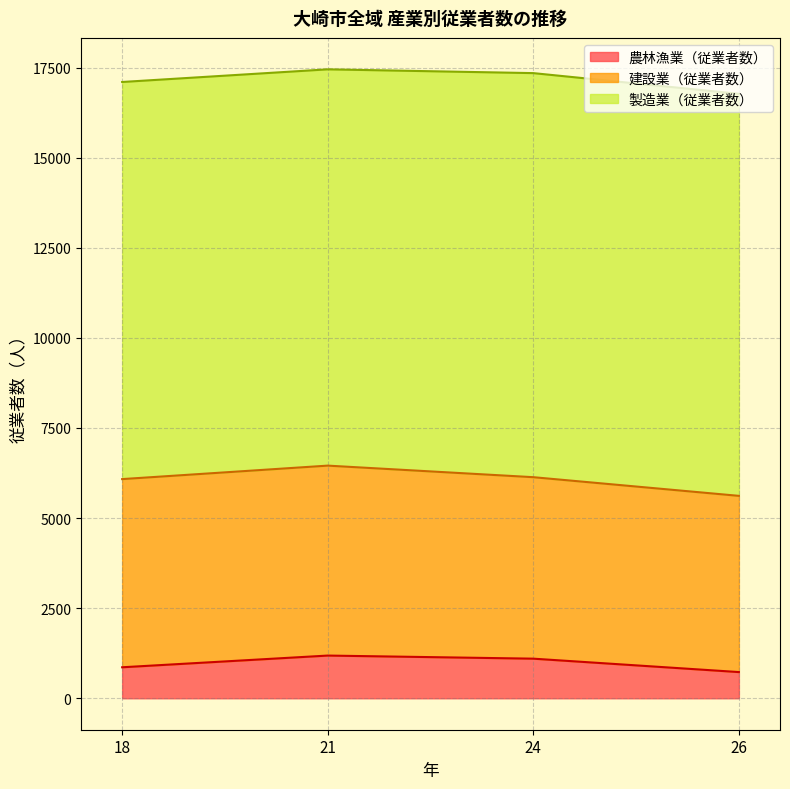

Is the value of 農林漁業（従業者数） at 26 greater than the value of 製造業（従業者数） at 21?

No